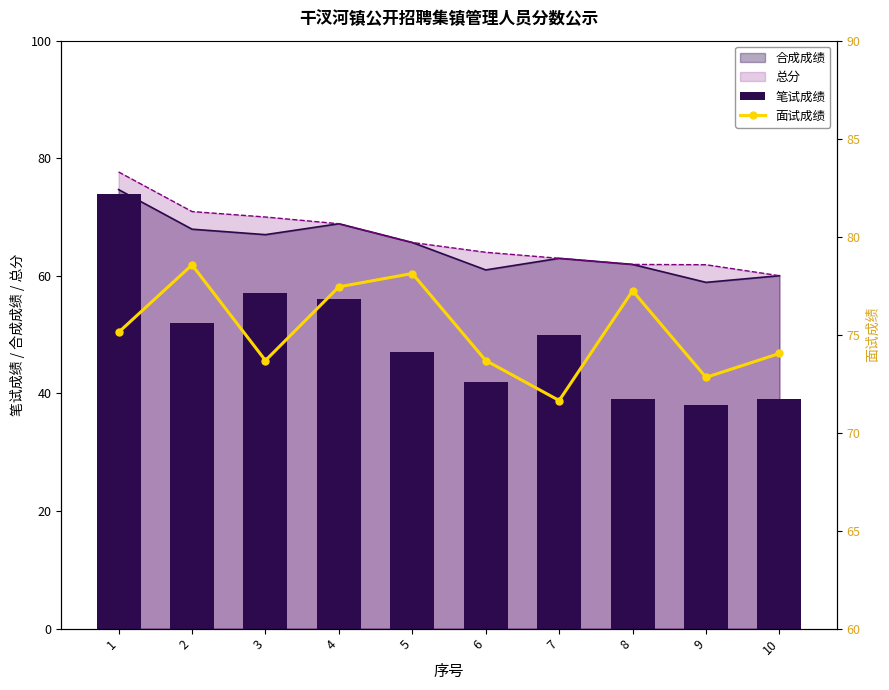

Which series changed the most between 2 and 9?

笔试成绩